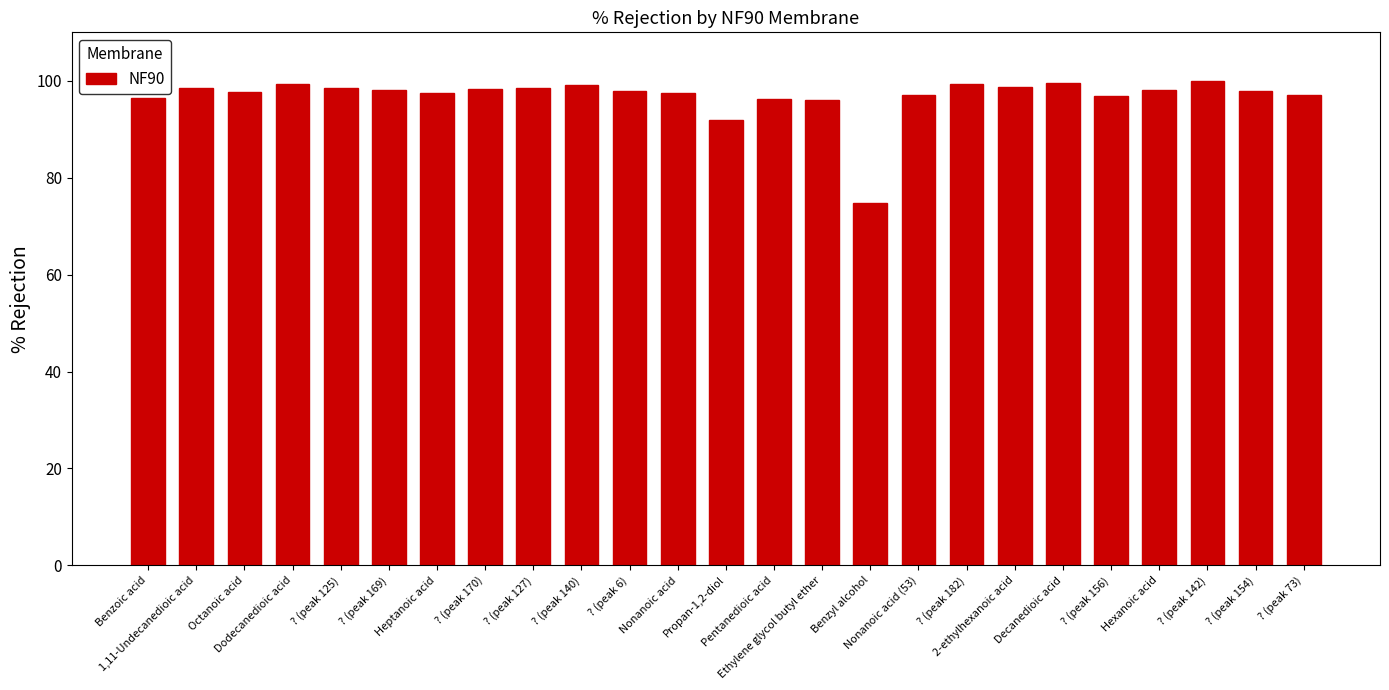

What is the sum of all values?

2421.2